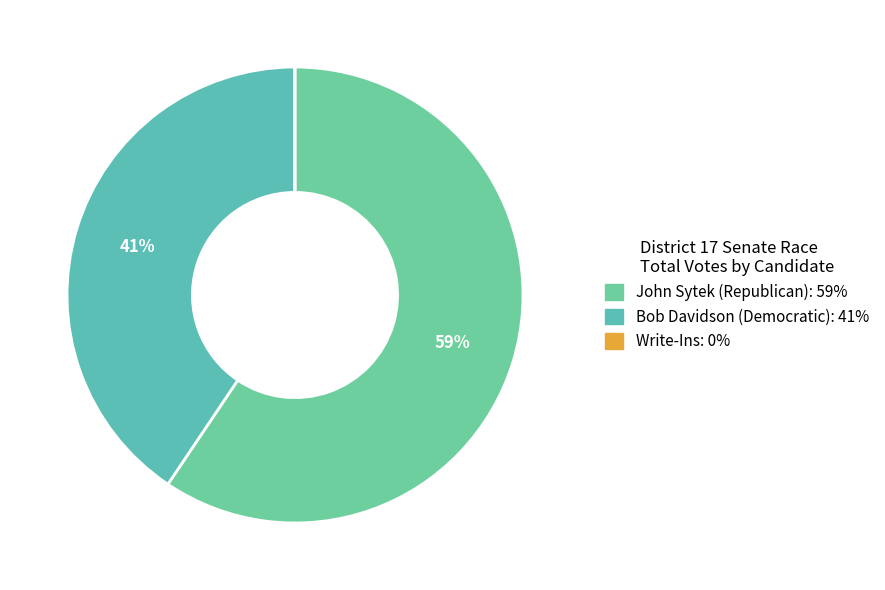

To the nearest percent, what percentage of the pie is John Sytek (Republican)?

59%